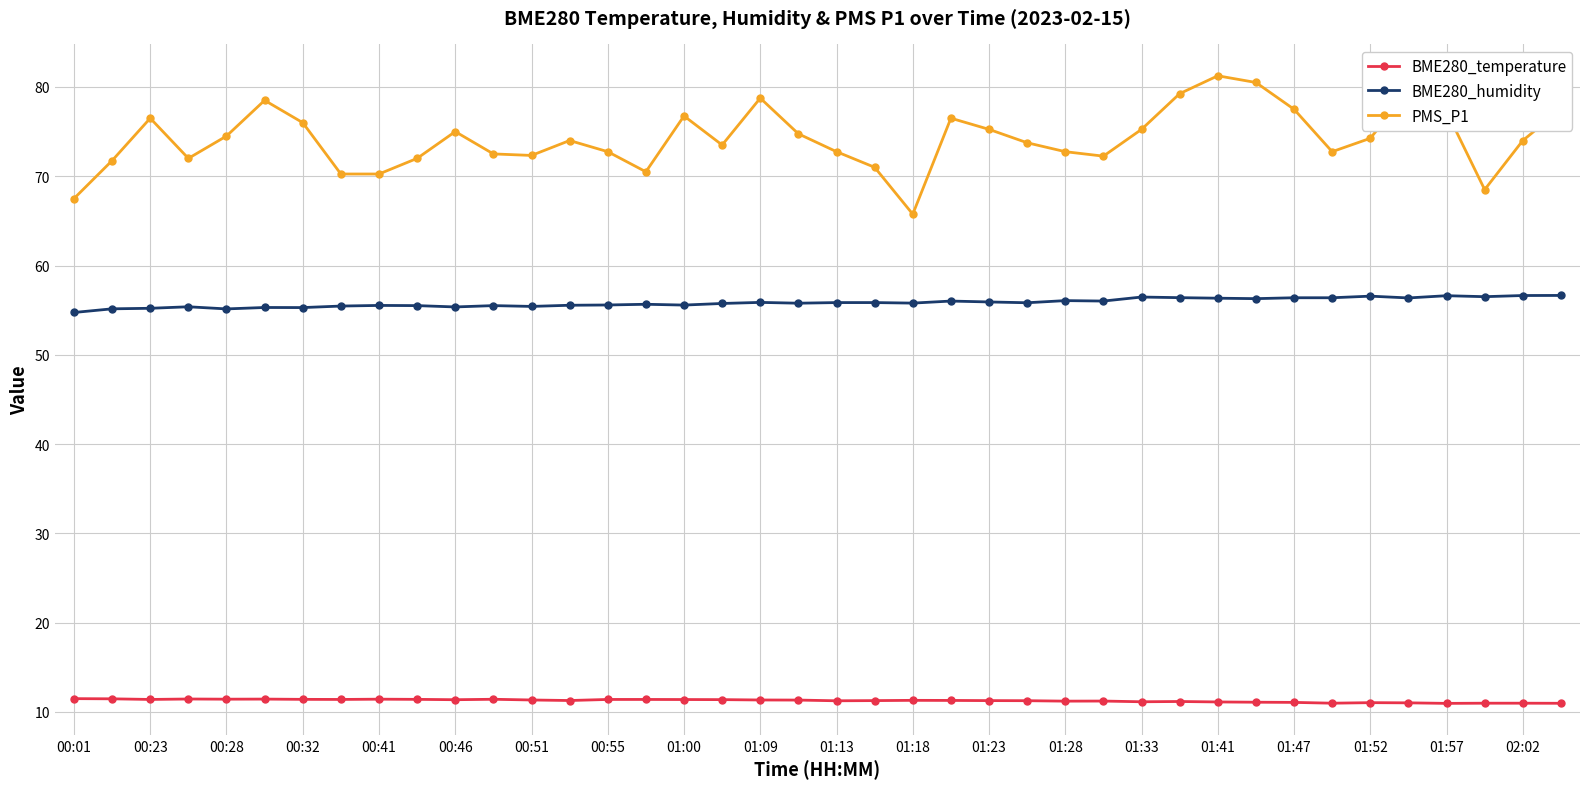

Which series has the largest total across all categories?

PMS_P1